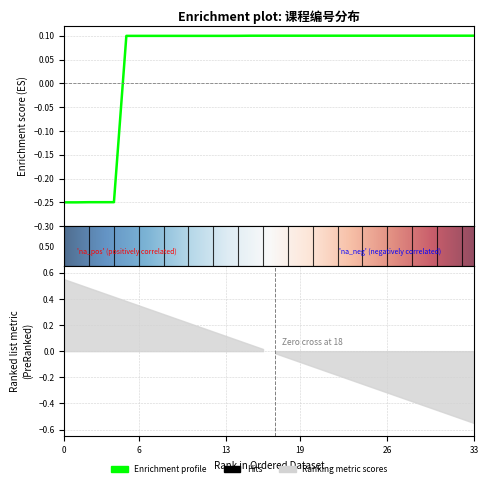

The value at 8 is 0.1. True or false?

False